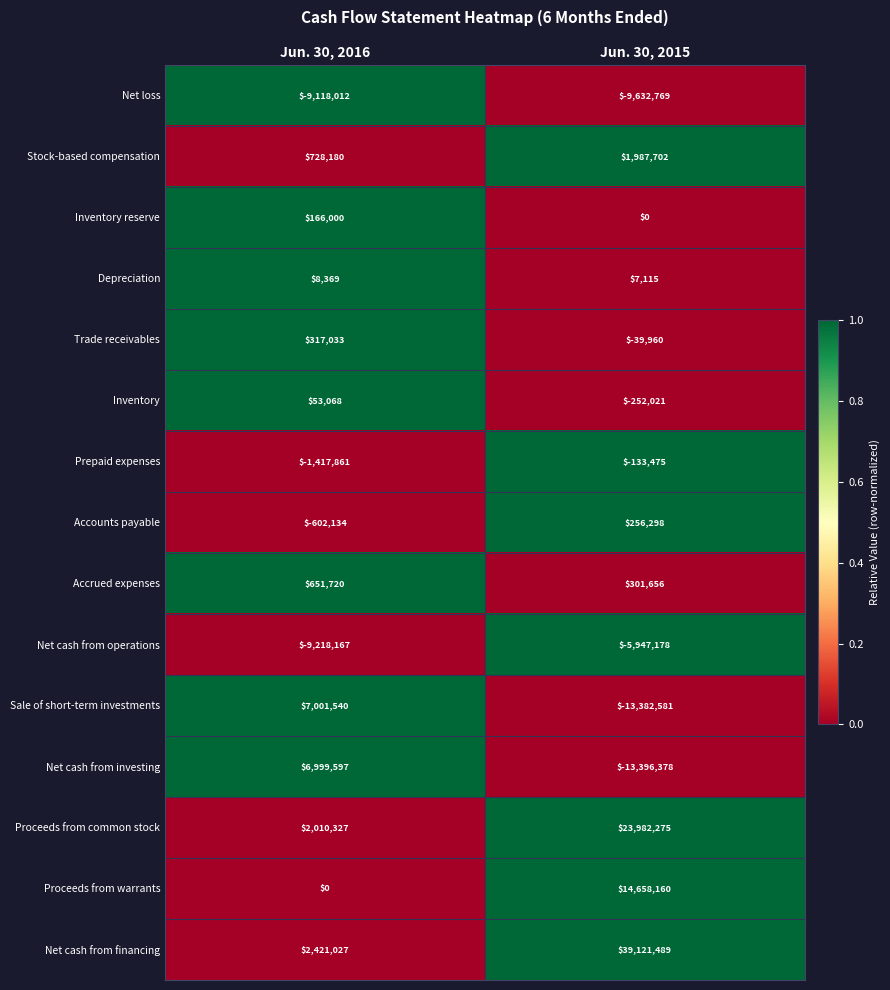

Reading left to right, list all the values displayed in this chart.

Net loss: -9118012	-9632769
Stock-based compensation: 728180	1987702
Inventory reserve: 166000	0
Depreciation: 8369	7115
Trade receivables: 317033	-39960
Inventory: 53068	-252021
Prepaid expenses: -1417861	-133475
Accounts payable: -602134	256298
Accrued expenses: 651720	301656
Net cash from operations: -9218167	-5947178
Sale of short-term investments: 7001540	-13382581
Net cash from investing: 6999597	-13396378
Proceeds from common stock: 2010327	23982275
Proceeds from warrants: 0	14658160
Net cash from financing: 2421027	39121489